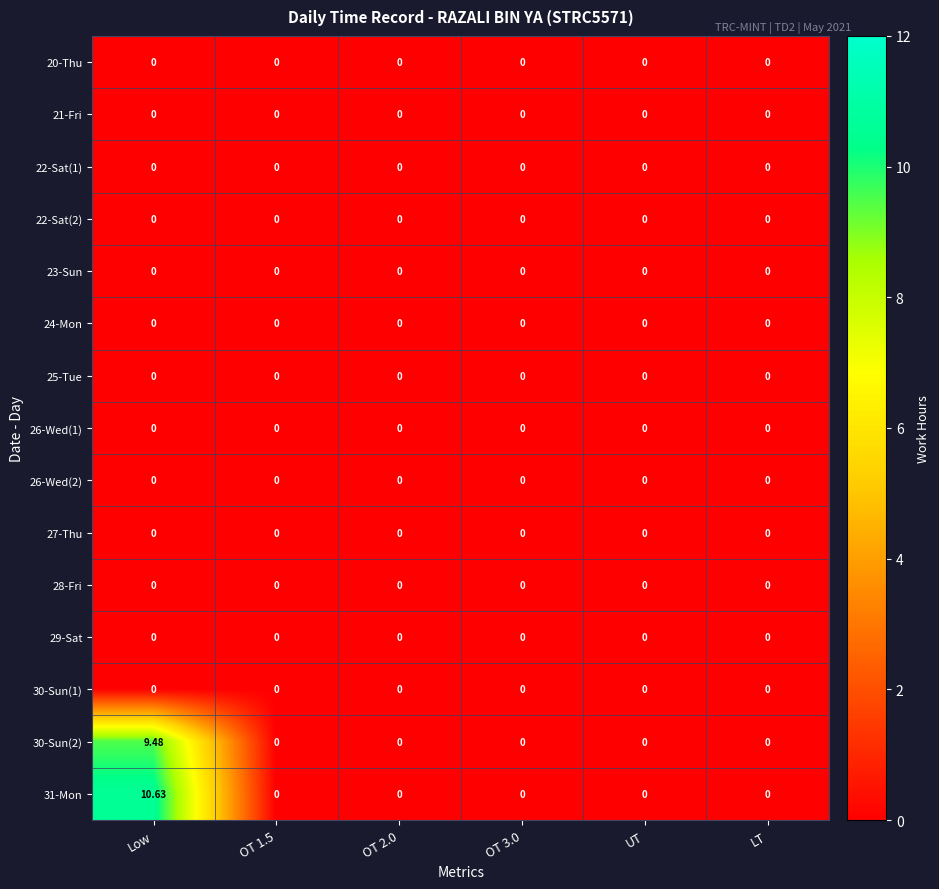

Which category has the highest value in the 31-Mon series?

Low